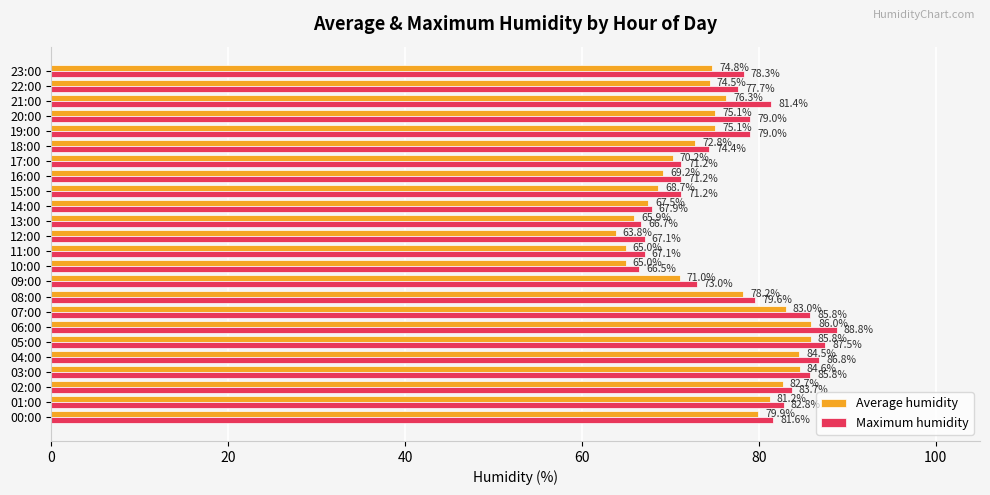

At which label is Average humidity closest to 74?

22:00